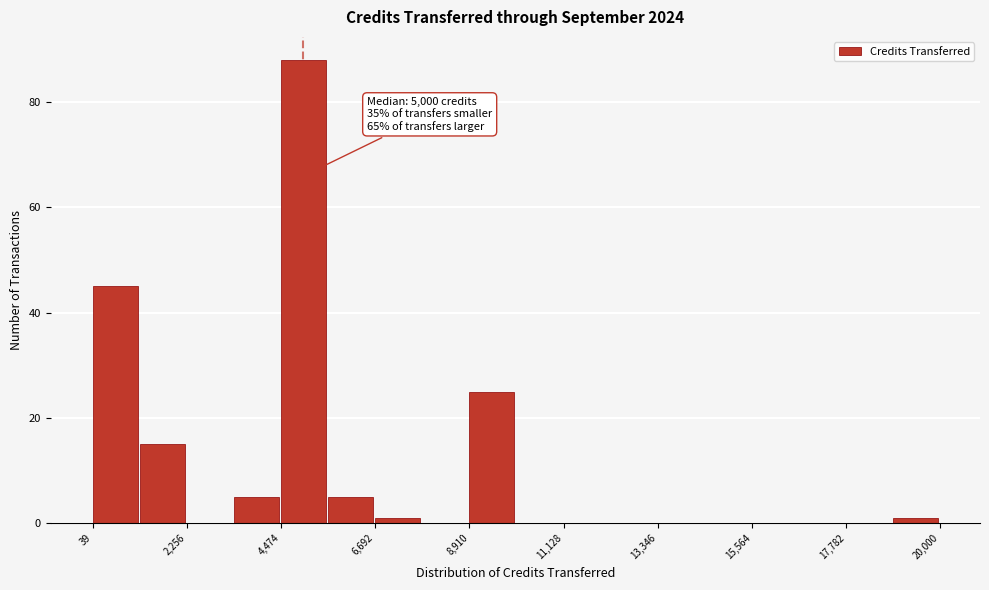

Read against the x-axis, roughly where is the centre of the tallest bar?

5000